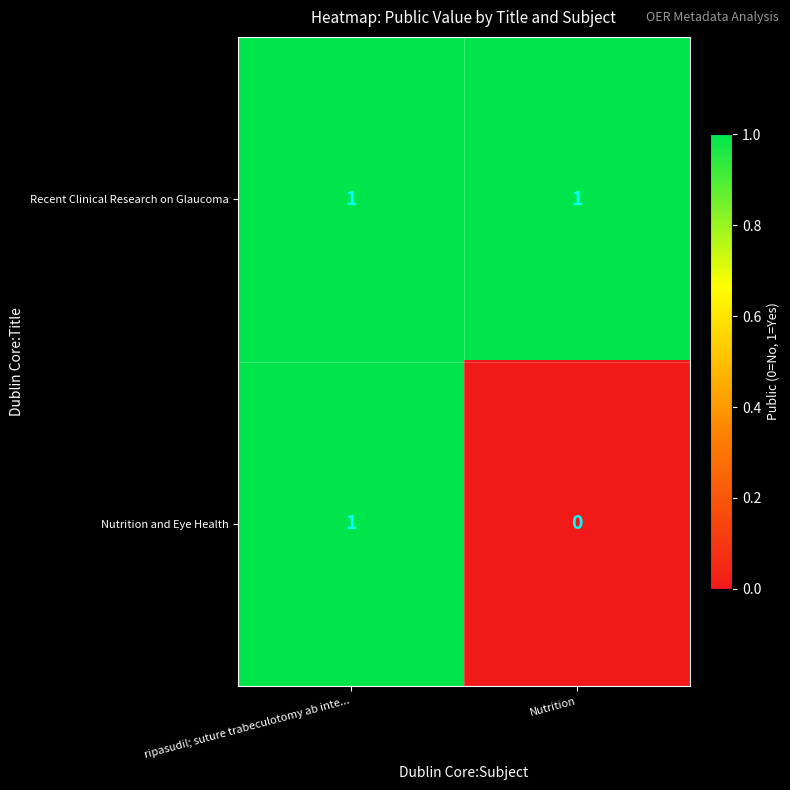

Reading right to left, transcribe all the data shown in this chart.

Recent Clinical Research on Glaucoma: Nutrition=1	ripasudil; suture trabeculotomy ab inte...=1
Nutrition and Eye Health: Nutrition=0	ripasudil; suture trabeculotomy ab inte...=1